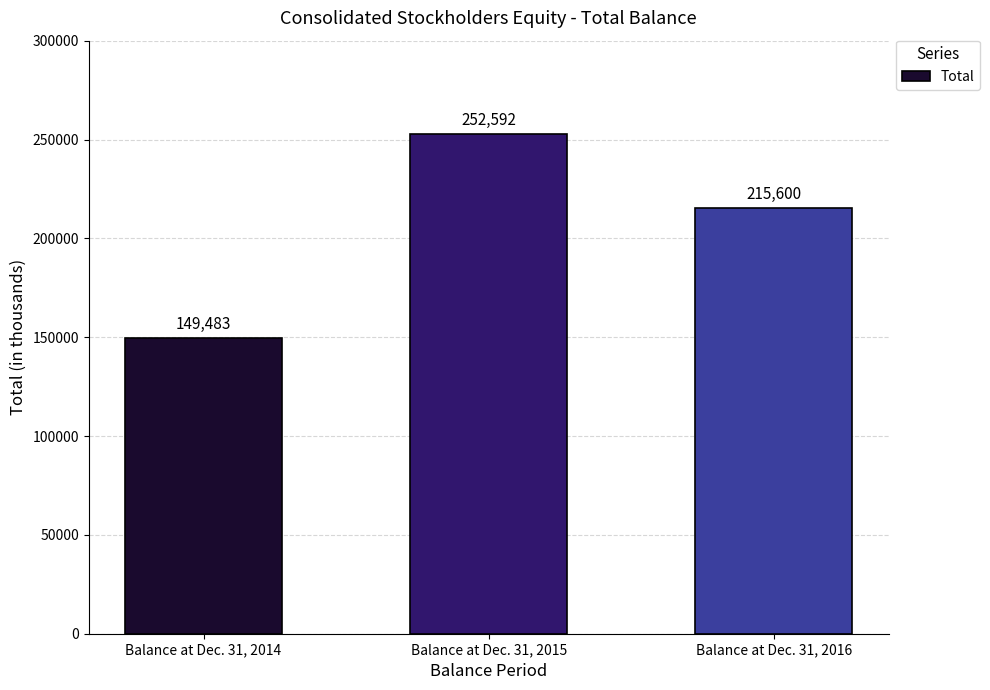

How many bars are there in total?

3